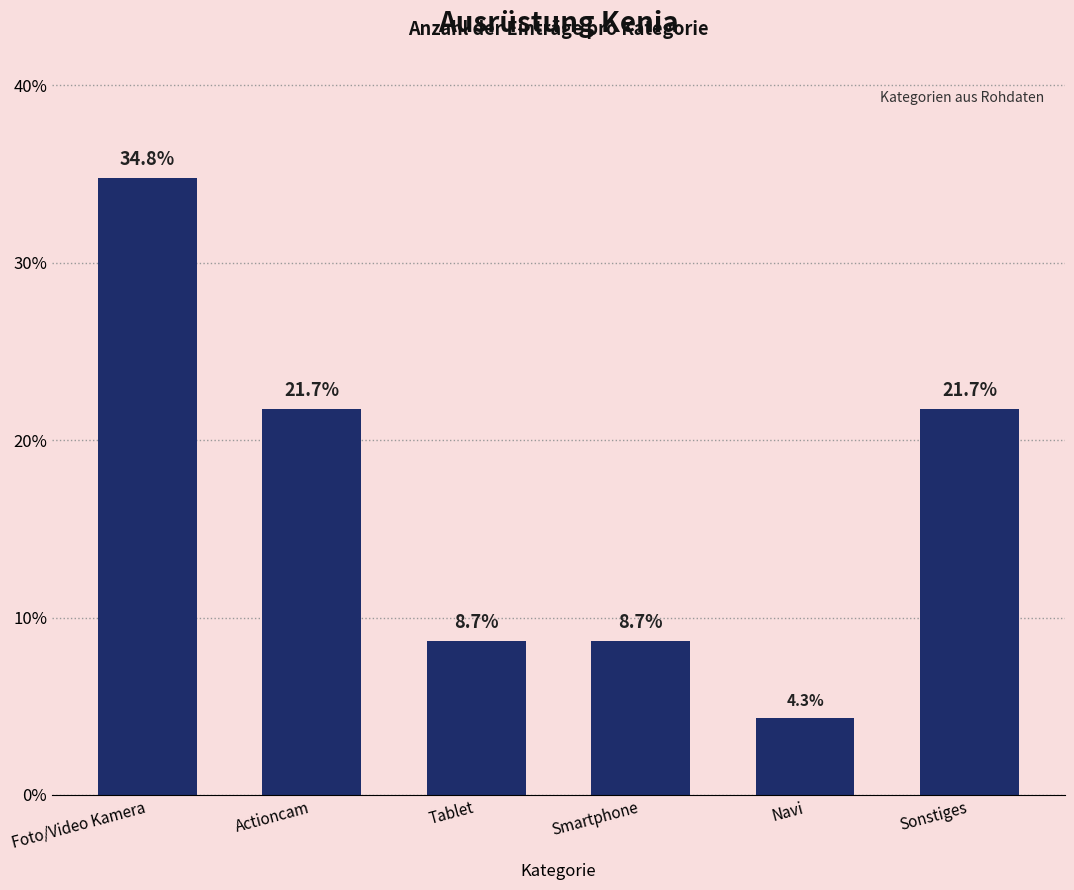

Reading left to right, what are all the values shown in this chart?

Foto/Video Kamera=34.8	Actioncam=21.7	Tablet=8.7	Smartphone=8.7	Navi=4.3	Sonstiges=21.7